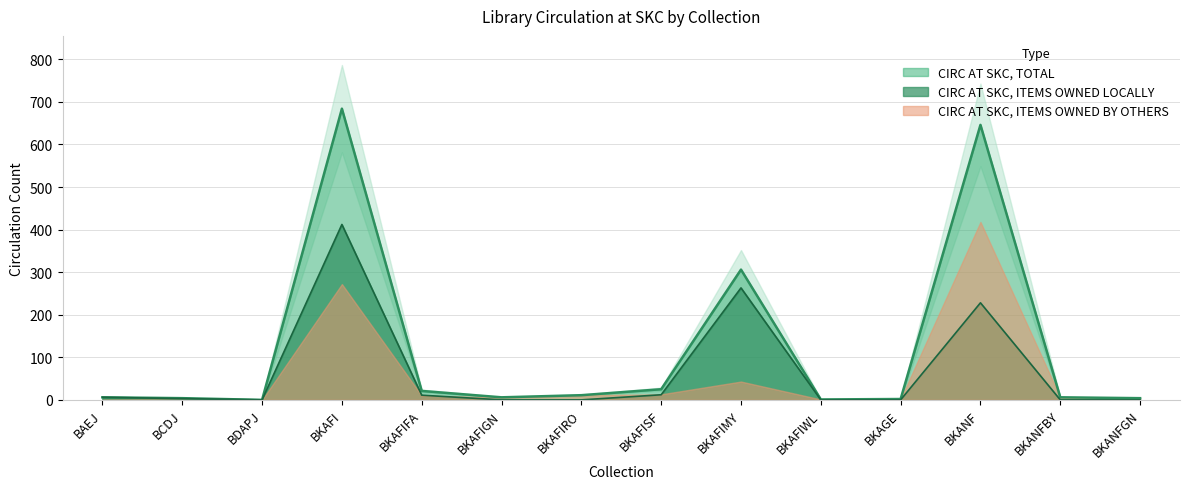

True or false: CIRC AT SKC, TOTAL has more than 0 interior local peaks.

True